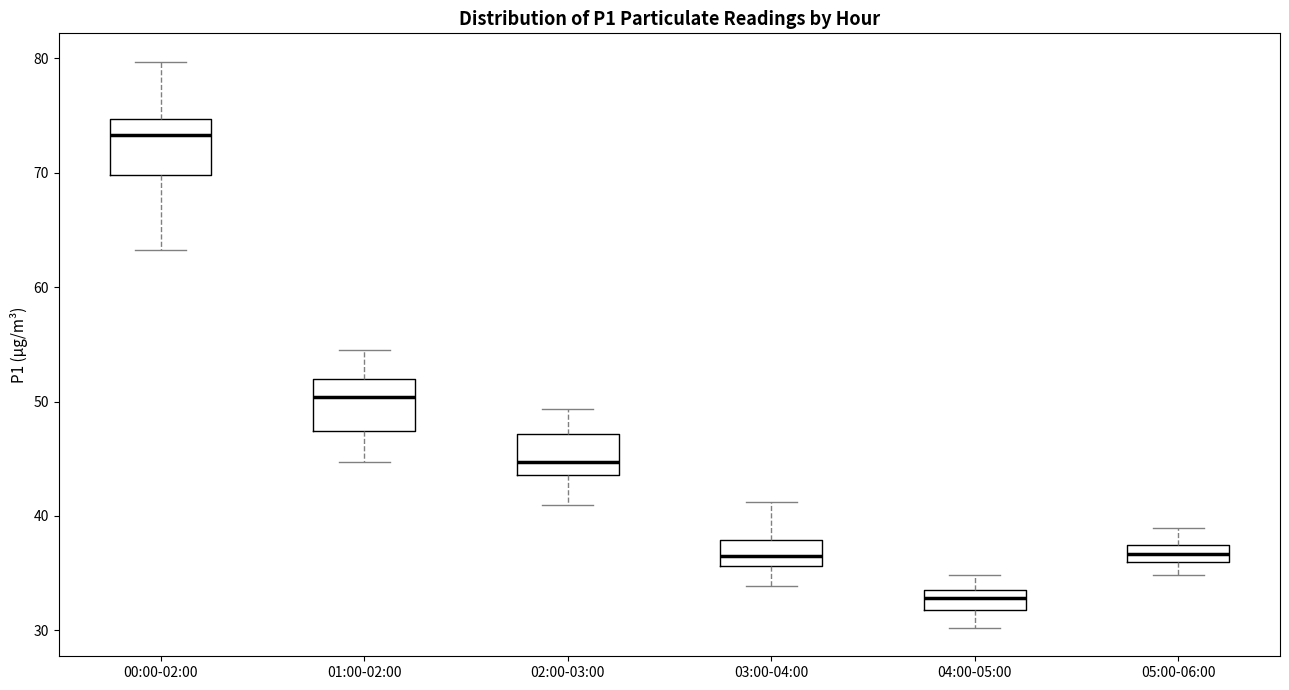

Where is the upper edge of the box for 01:00-02:00 on the y-axis? The values are not printed on the chart, so give them approximately, as read against the axis.

52